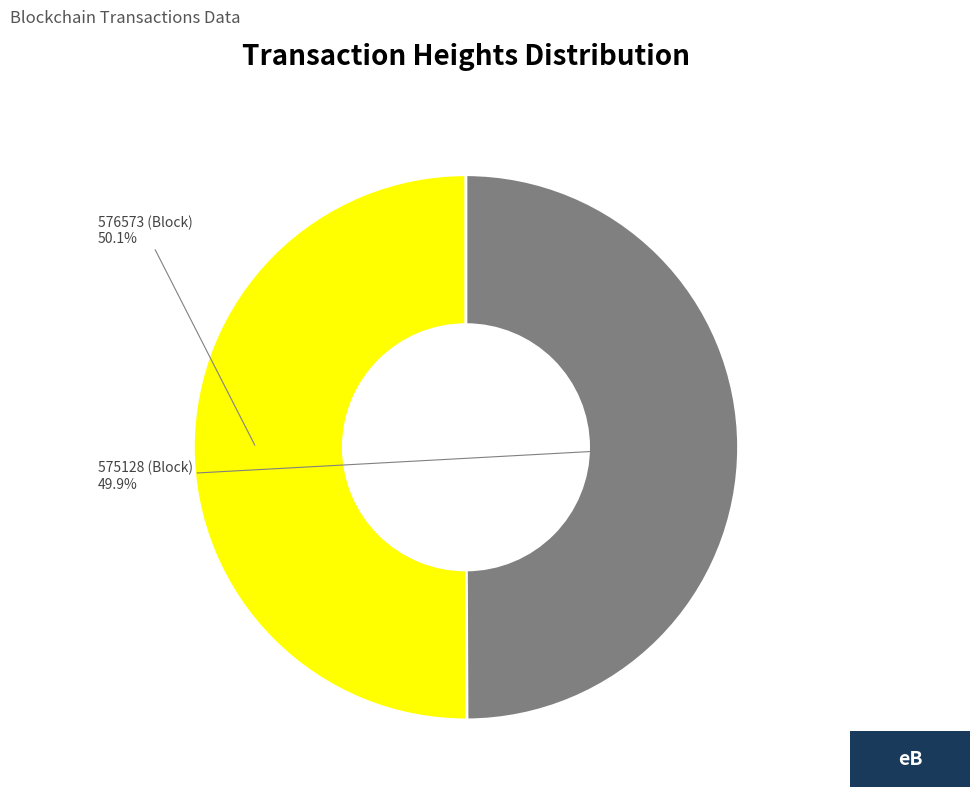

Is there any slice that represents more than half of the pie?

Yes